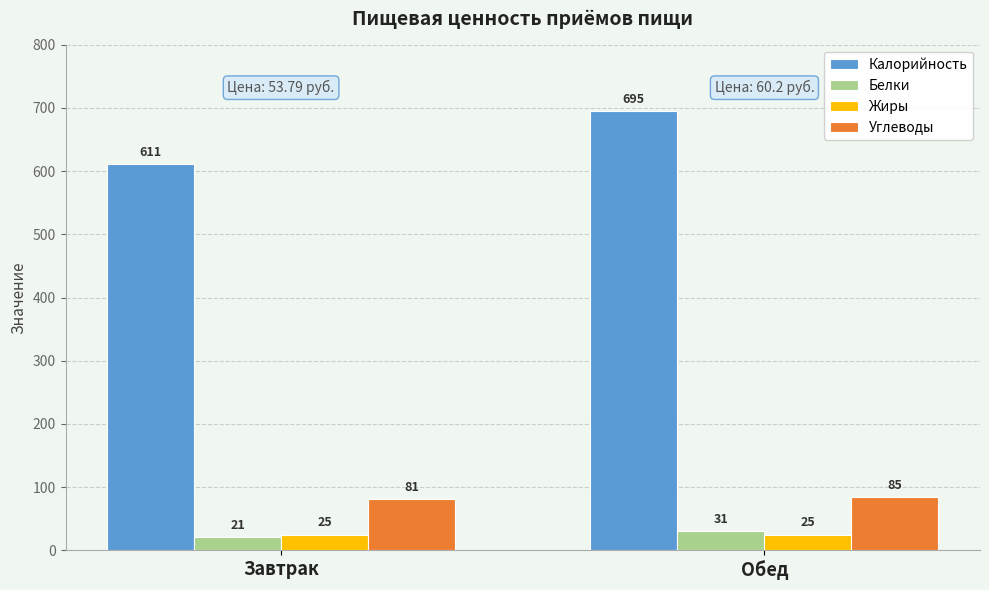

What is the label of the 2nd bar from the left?

Обед